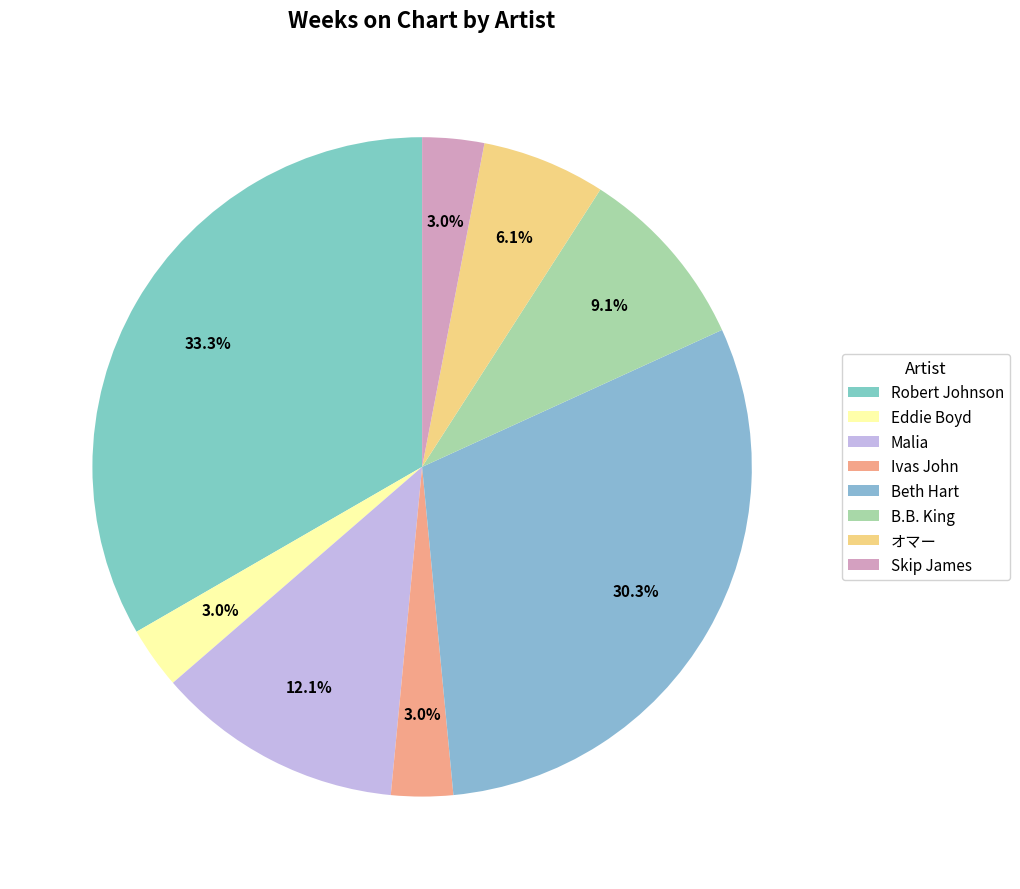

To the nearest percent, what is the average slice percentage?

12%